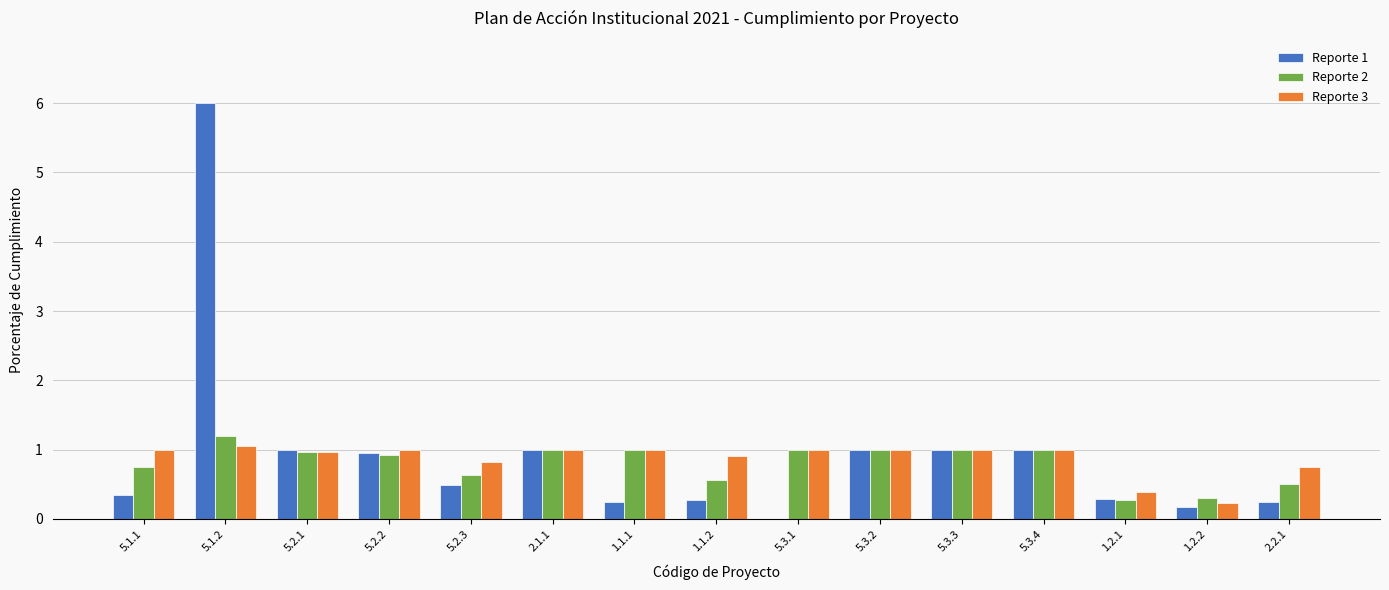

Is the value of Reporte 3 at 5.3.2 greater than the value of Reporte 2 at 1.1.2?

Yes